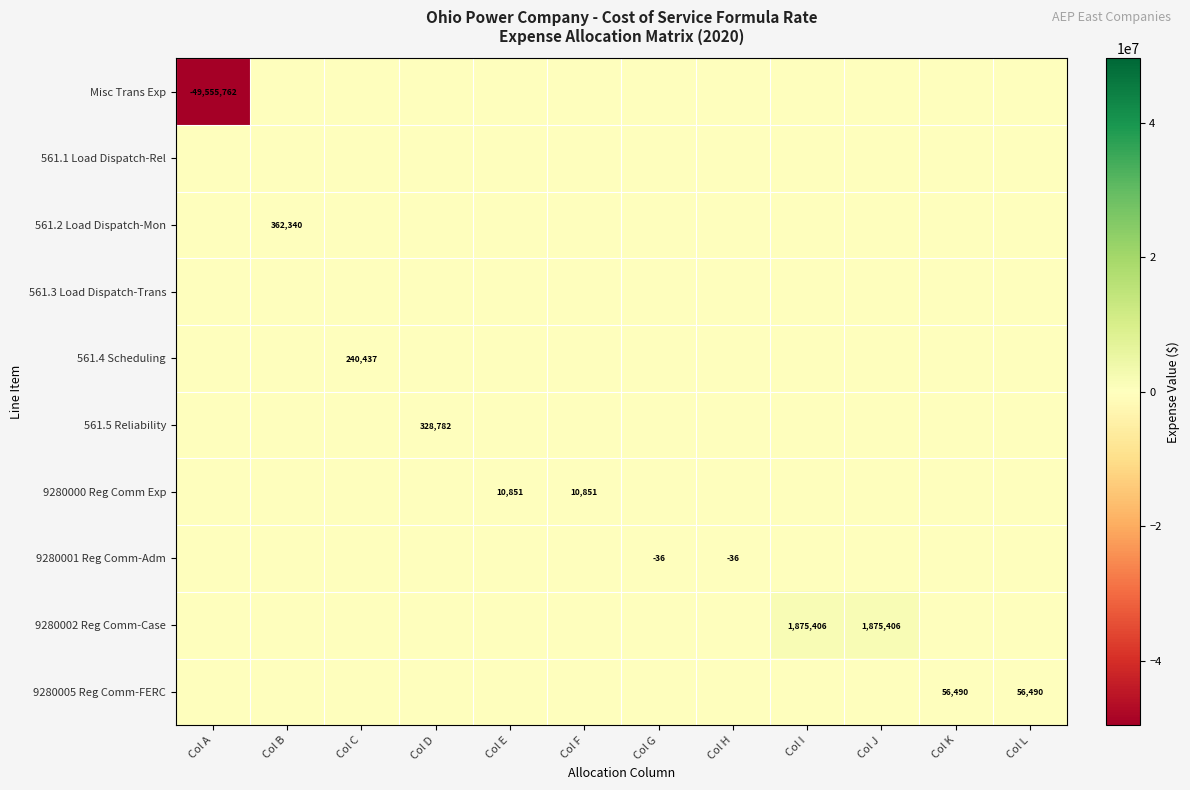

Which series has the largest range (max minus min)?

Misc Trans Exp